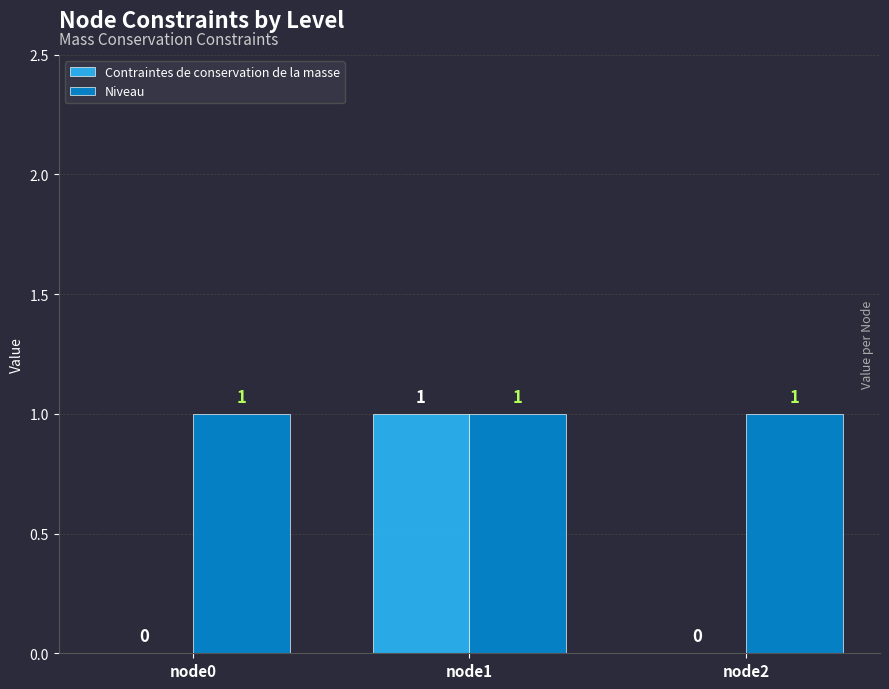

Which series has the largest total across all categories?

Niveau